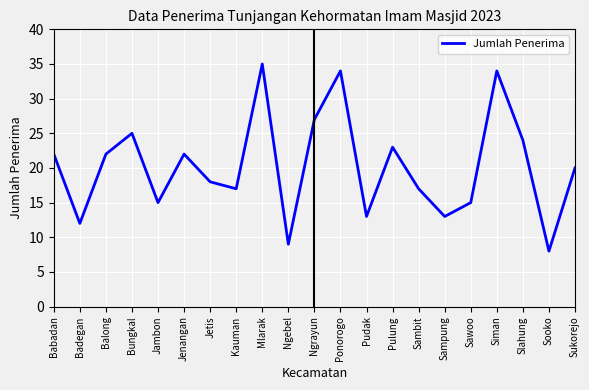

What is the approximate value at Babadan, to the nearest 10?

20